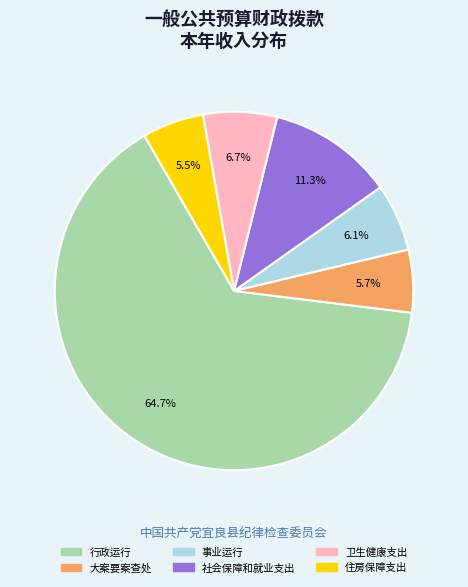

What is the largest slice in the pie chart?

行政运行